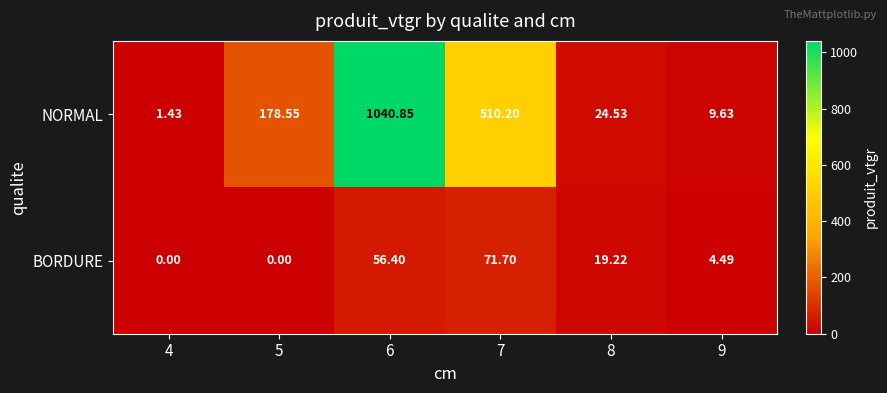

Is the value of BORDURE at 5 greater than the value of NORMAL at 8?

No